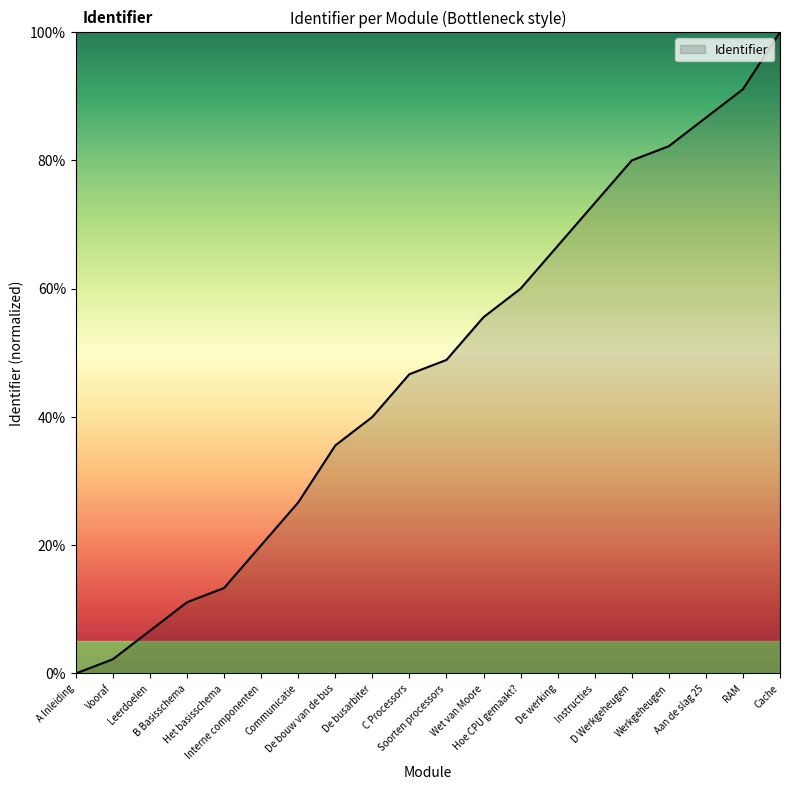

Where is the data nearest to the value 50?

Soorten processors